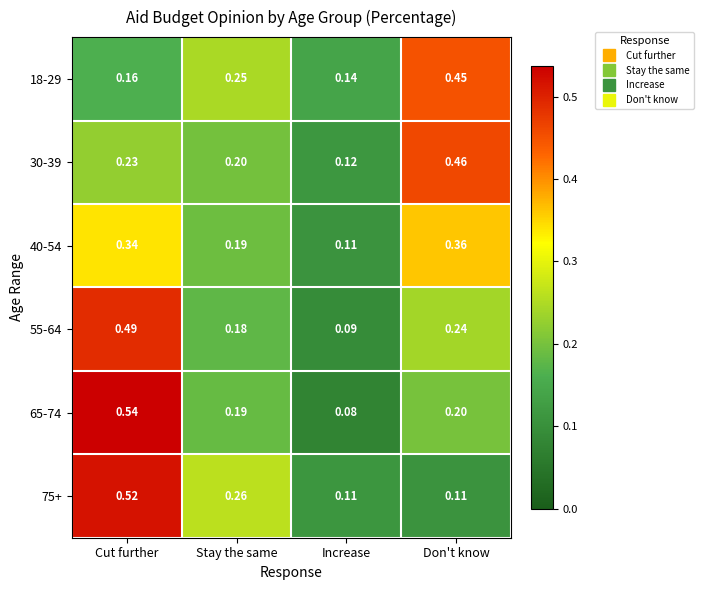

At which category is the sum across all series the highest?

Cut further